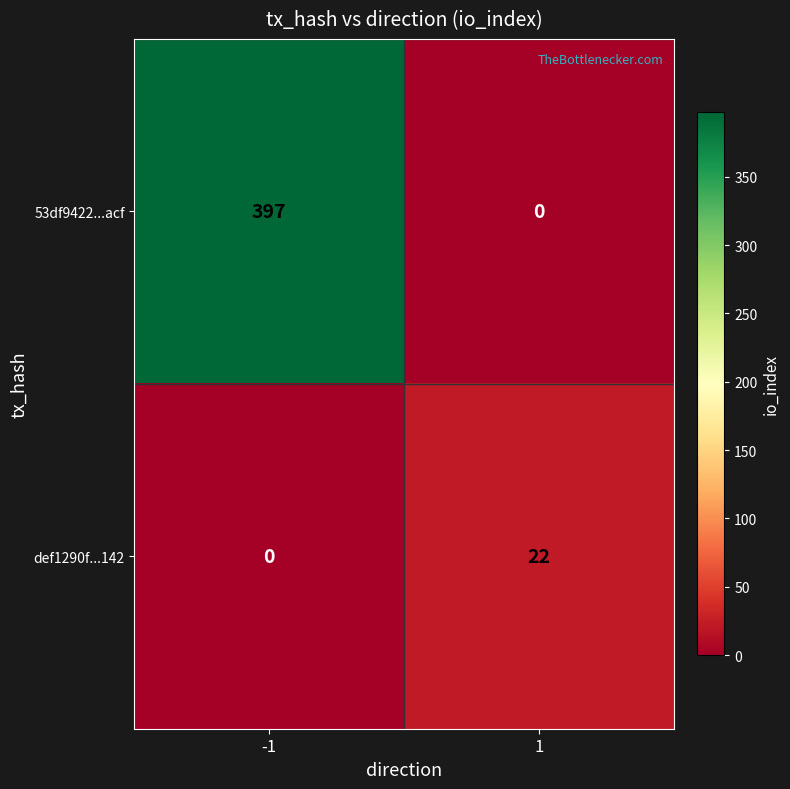

True or false: def1290f...142 has a value of 11 at -1.

False